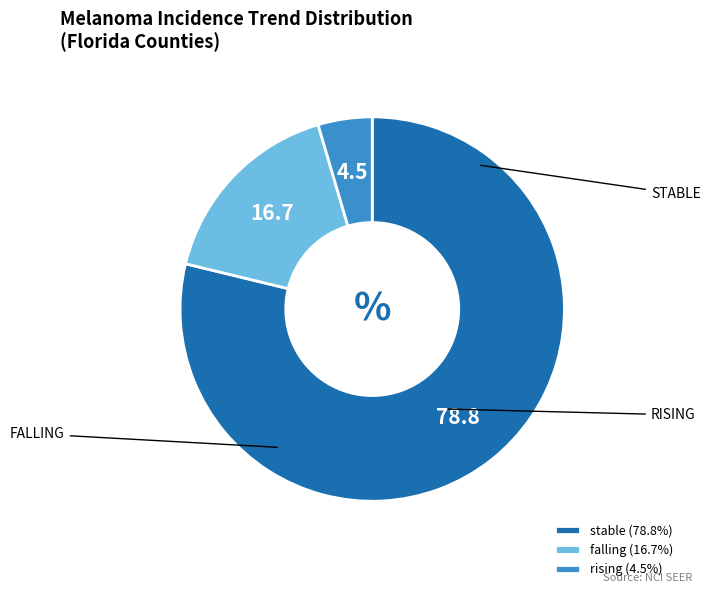

Is falling the majority of the pie?

No